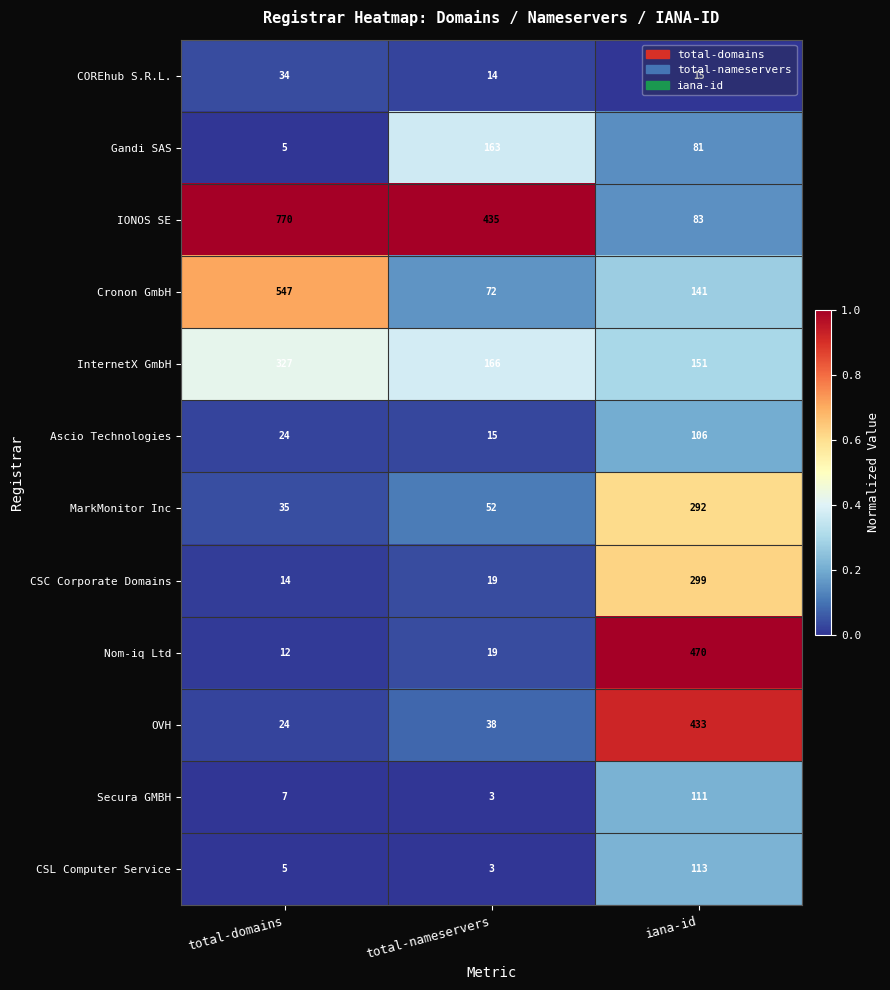

How many categories are shown in the chart?

3